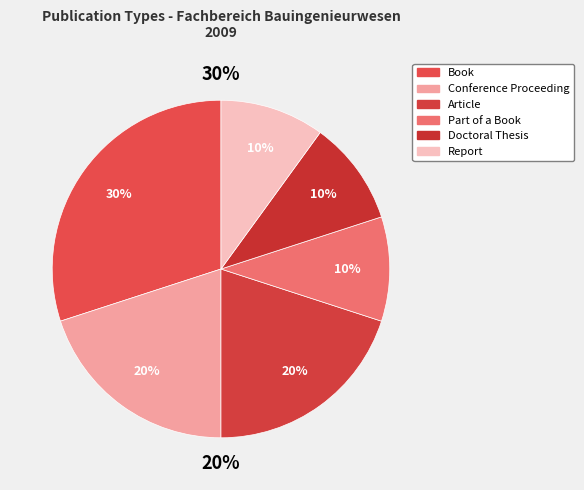

Does any single category account for the majority?

No